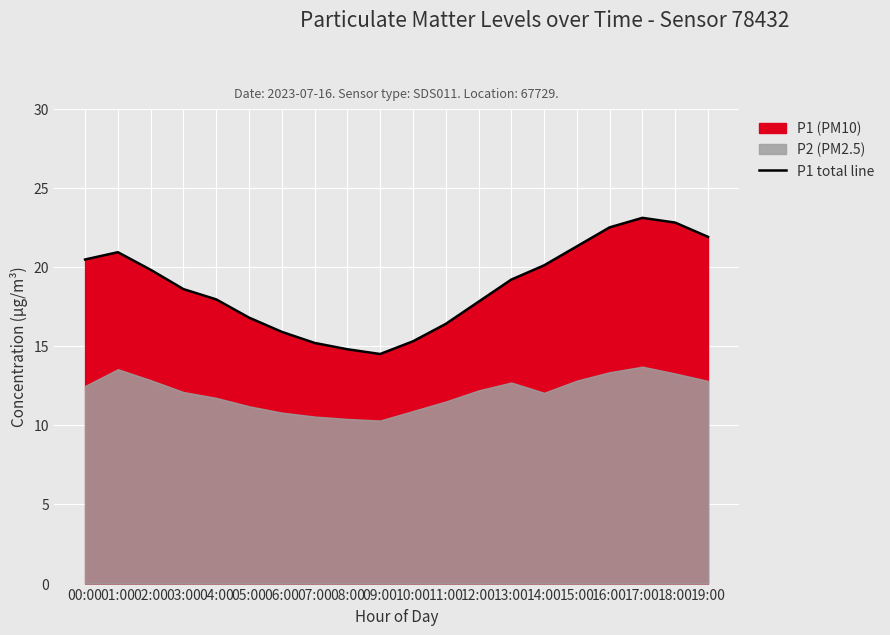

What is the sum of all values?

375.4